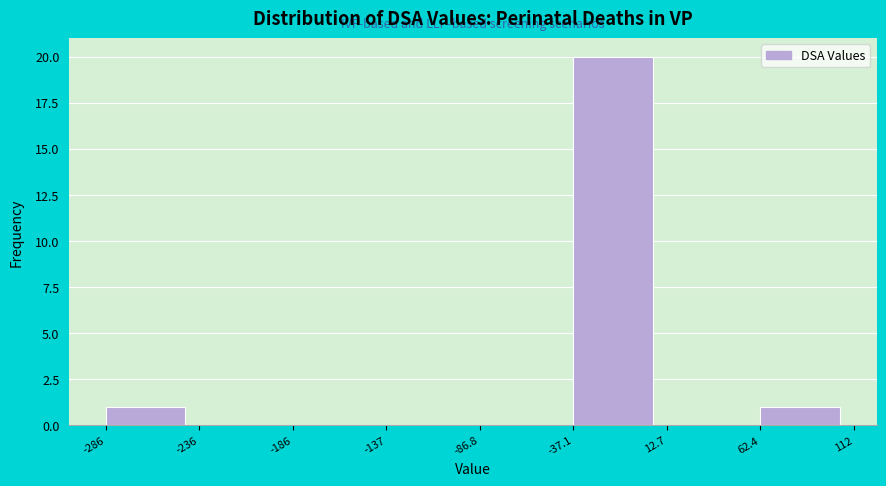

Reading left to right, transcribe this chart: for each bar, give the range it covers on the x-axis and its height. The values are not printed on the chart, so give them approximately, as read against the axis.

-286 to -236: 1
-236 to -186: 0
-186 to -137: 0
-137 to -86.8: 0
-86.8 to -37.1: 0
-37.1 to 12.7: 20
12.7 to 62.4: 0
62.4 to 112: 1